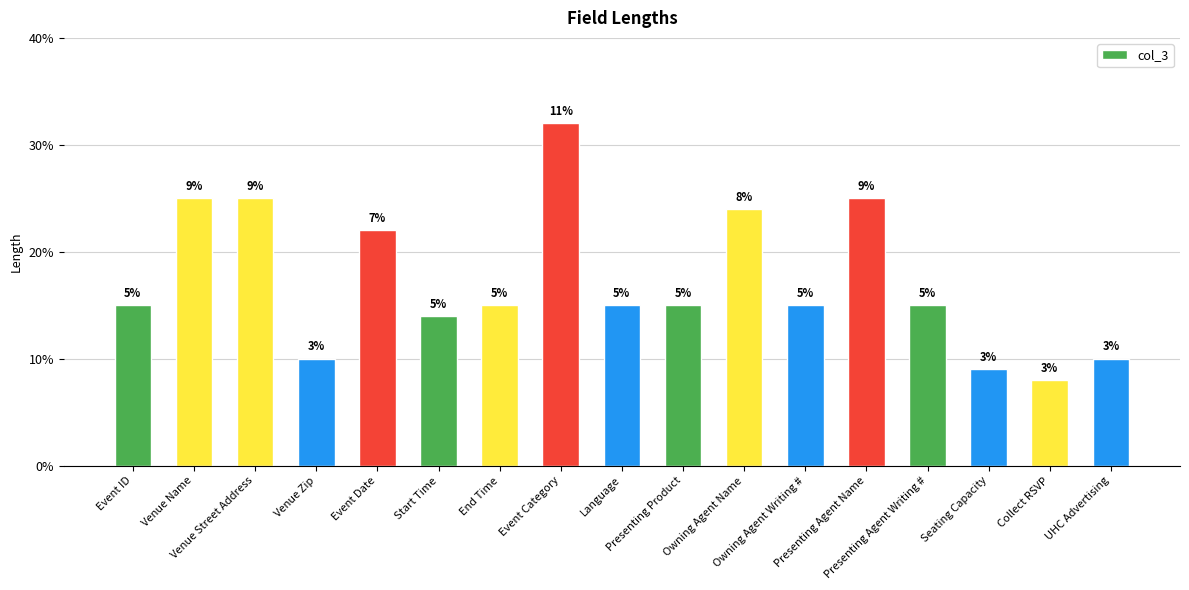

What is the sum of the values at UHC Advertising and Event Date?

32